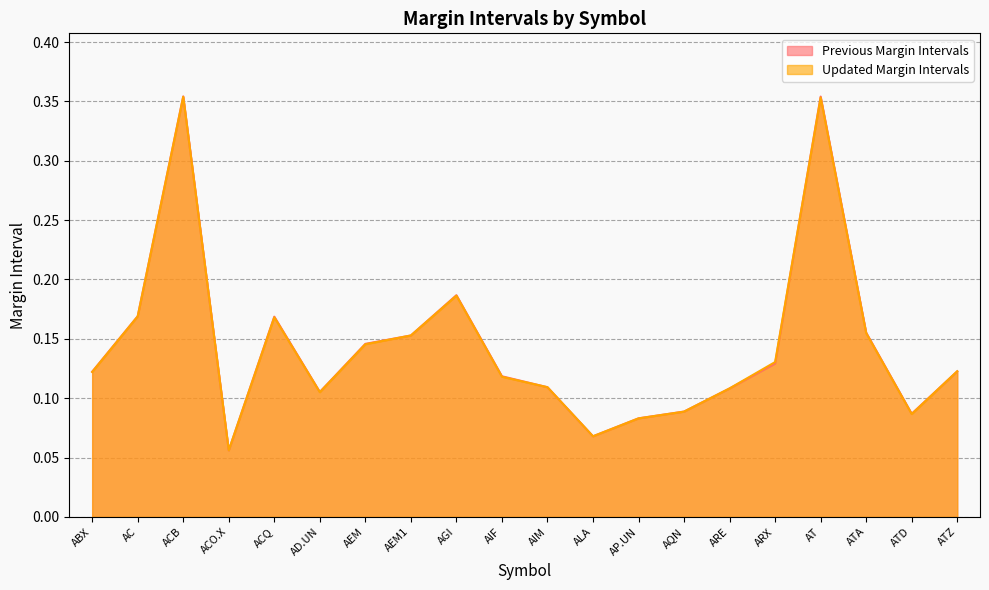

How many lines are shown in the chart?

2